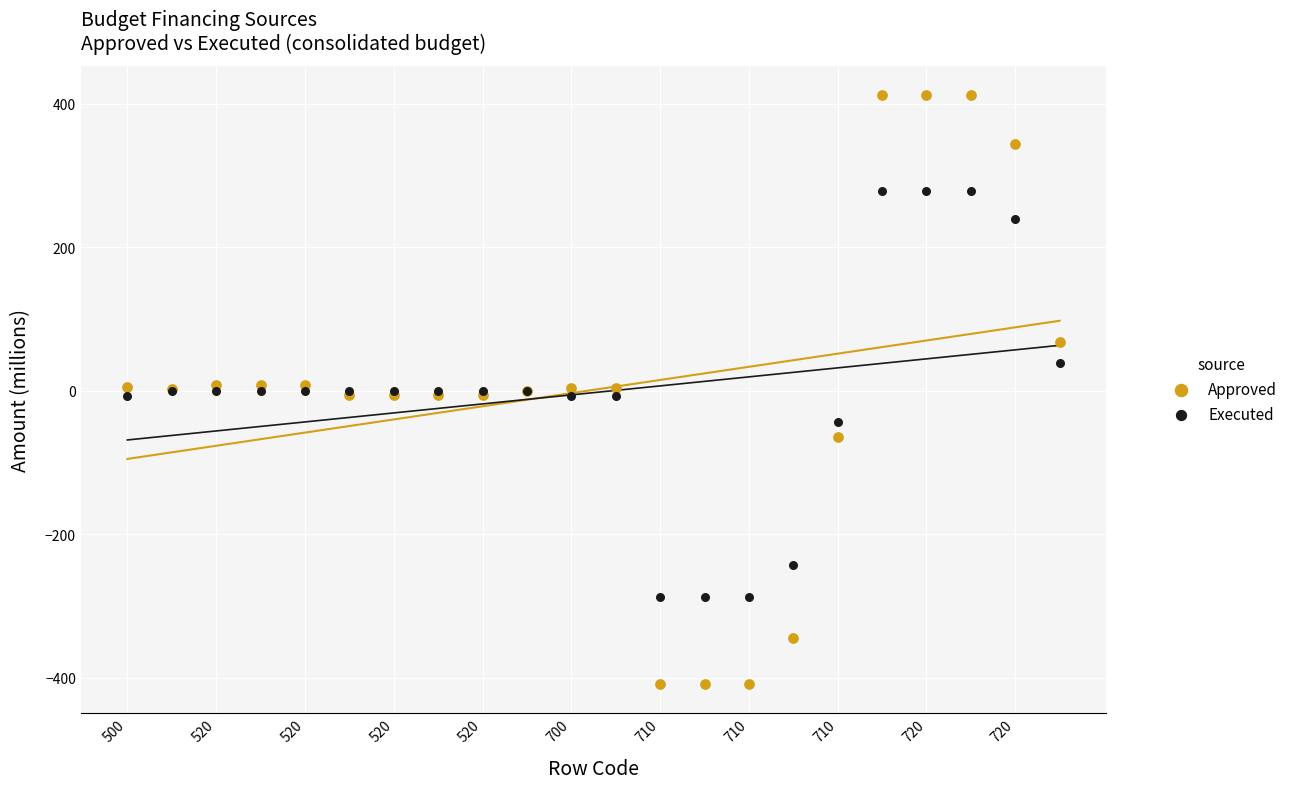

What are all the series names shown in the legend?

Approved, Executed